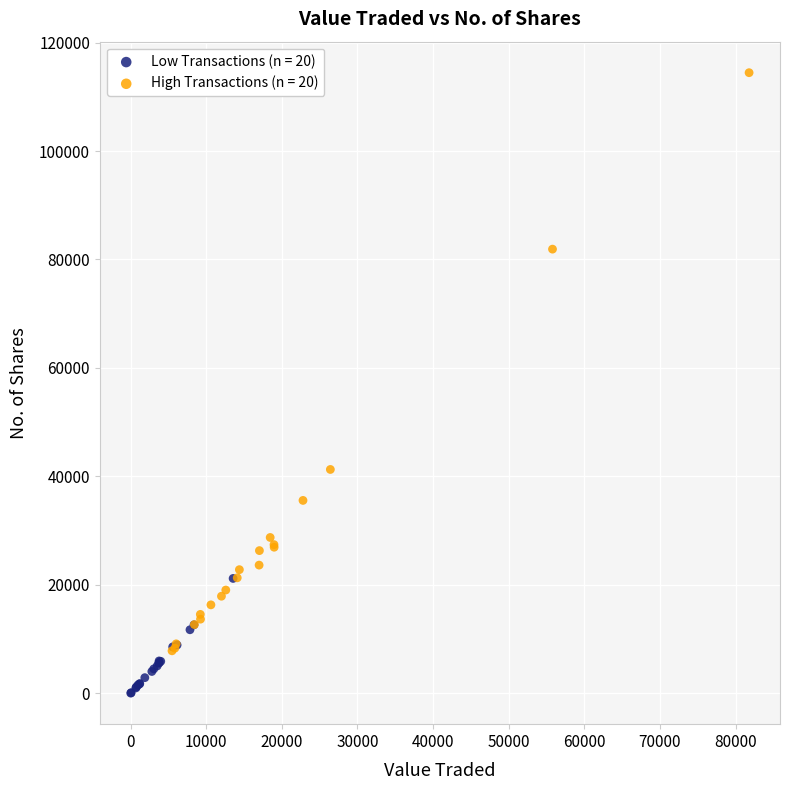

Which series contains the highest Y value?

High Transactions (n = 20)